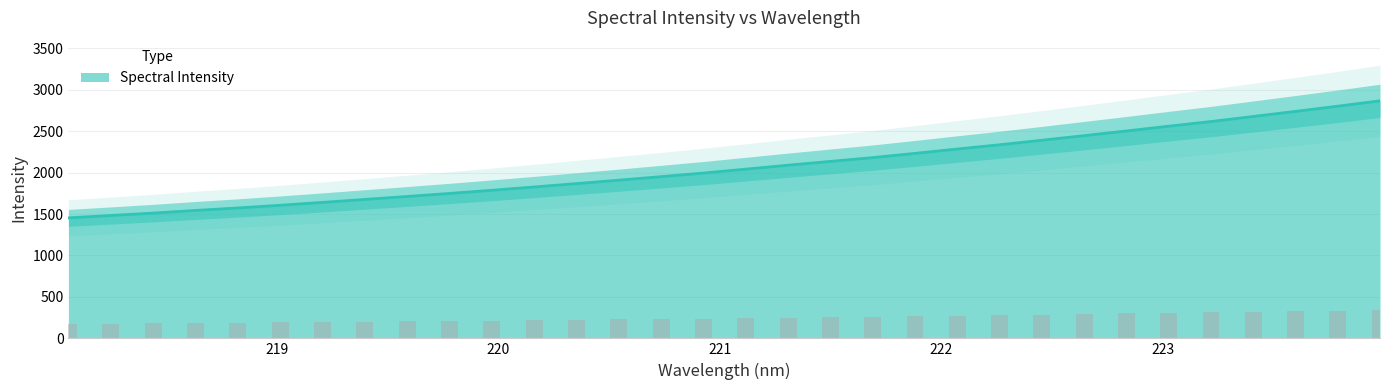

Are the bars grouped side by side (vs. stacked)?

No